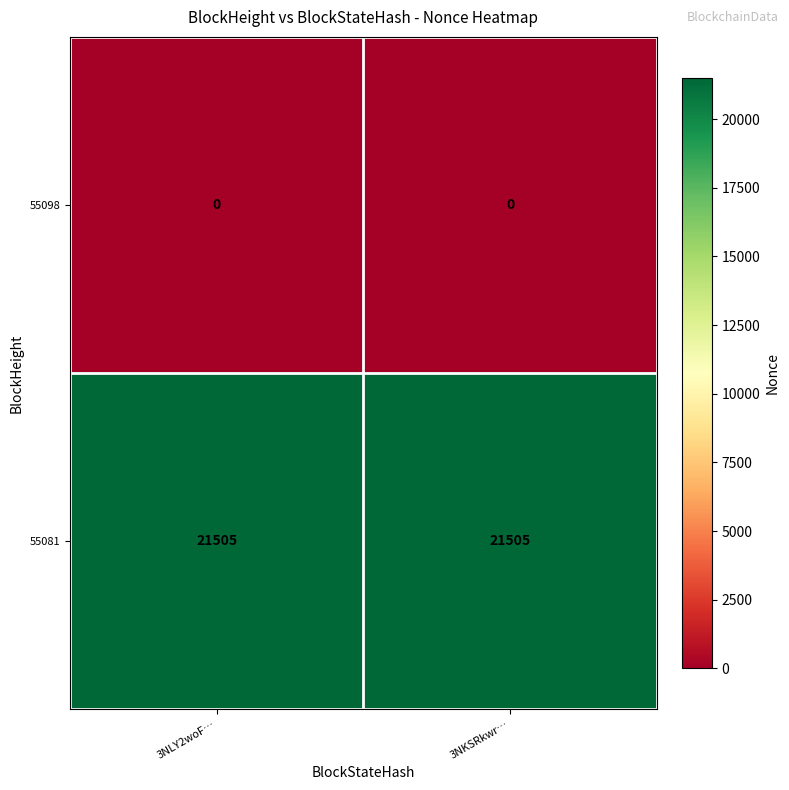

What is the maximum value shown in the chart?

21505